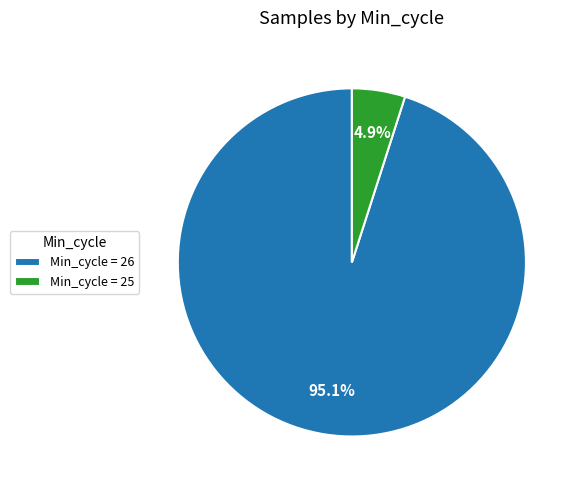

What is the largest slice in the pie chart?

Min_cycle = 26